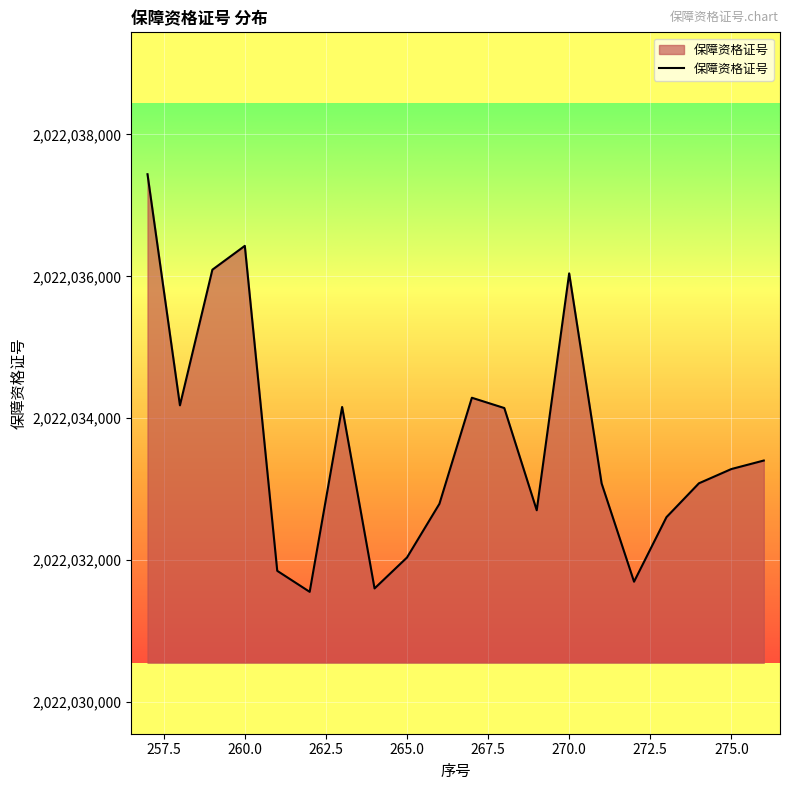

What is the smallest value displayed?

2022031553